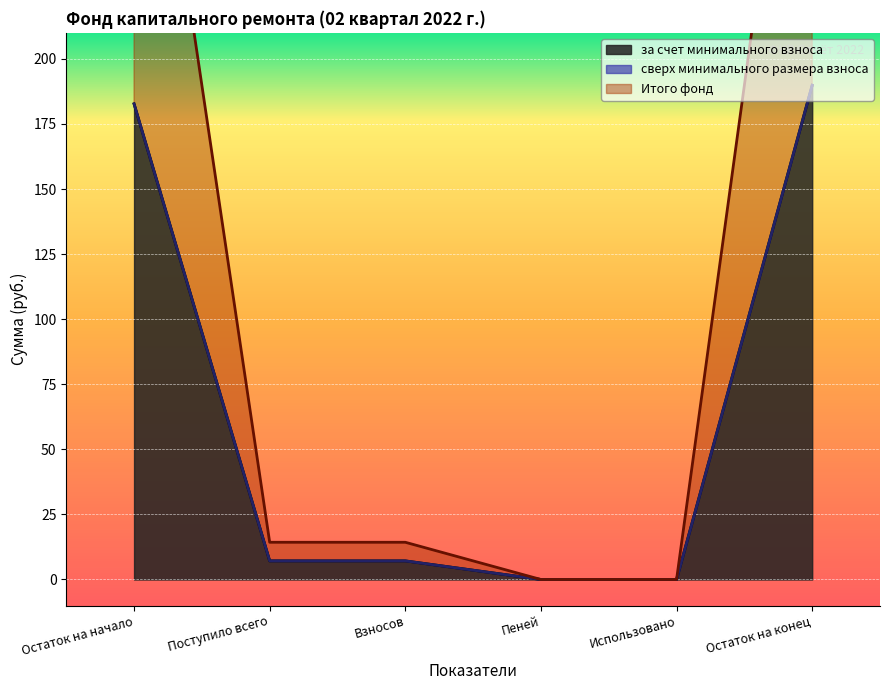

What position from the right is Использовано?

2